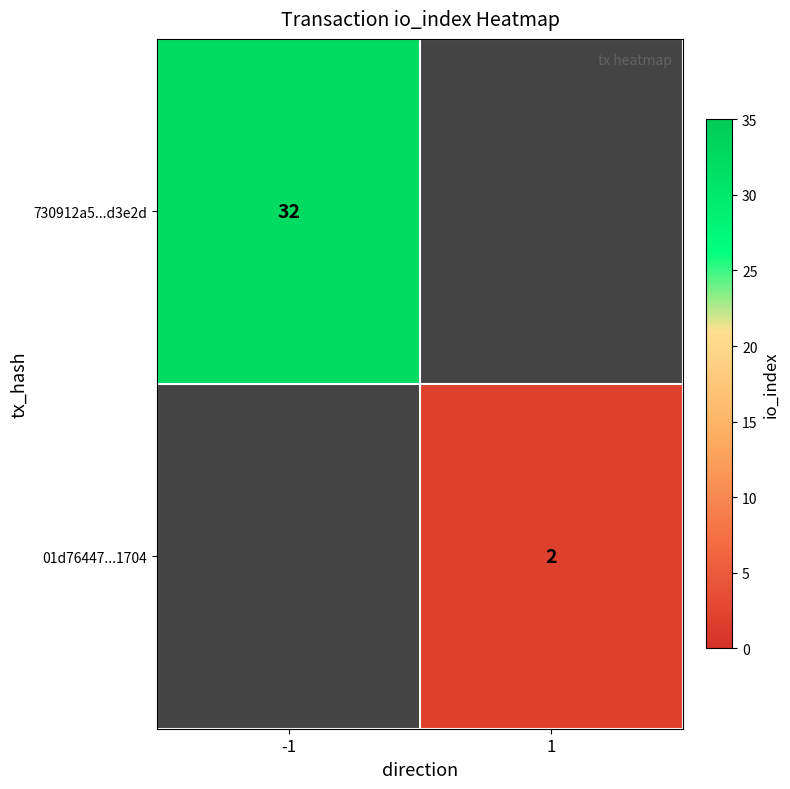

True or false: 730912a5...d3e2d has a value of 32 at -1.

True